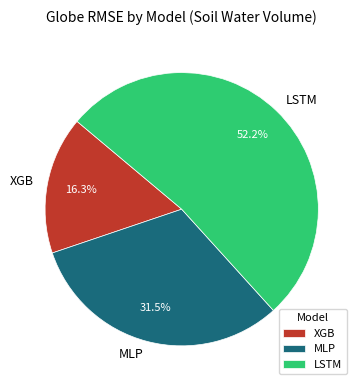

Count the number of slices in the pie.

3